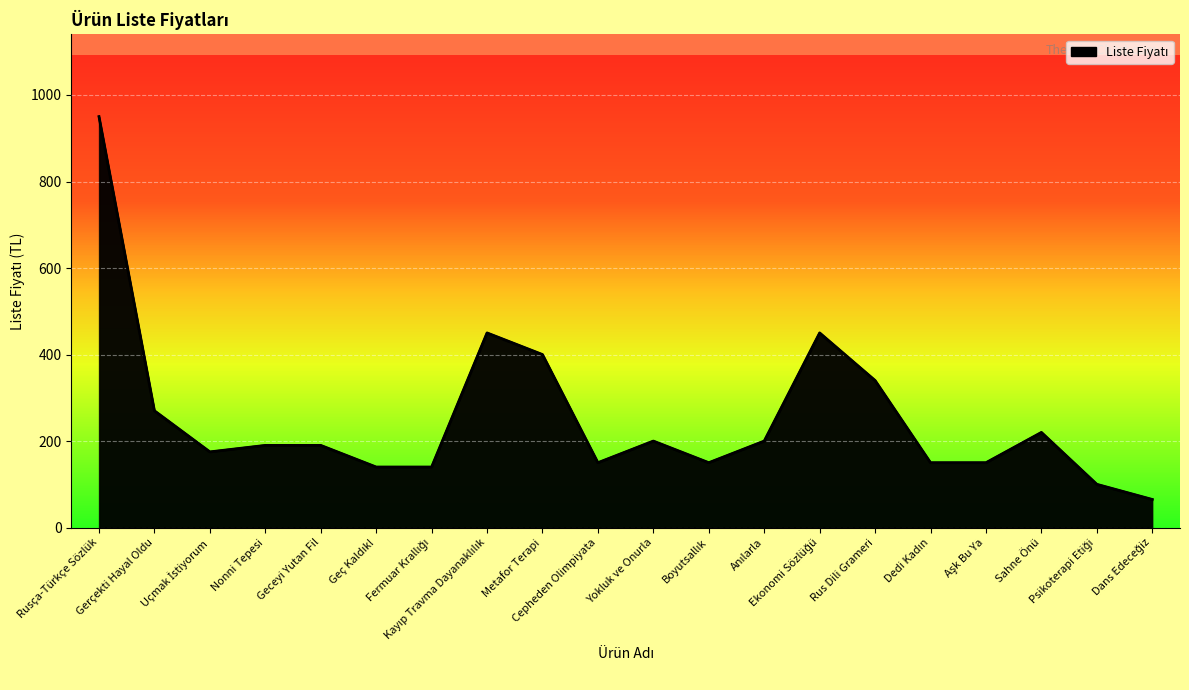

What is the difference between the maximum and second lowest values?

850